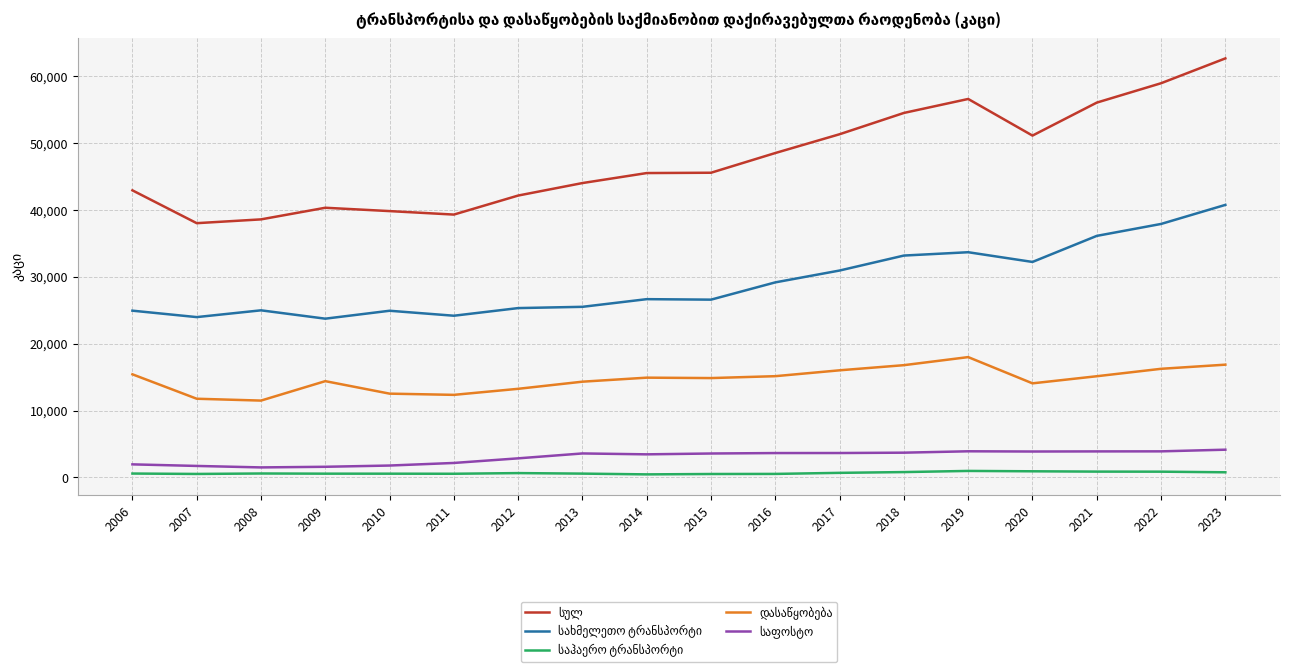

What is the maximum value shown in the chart?

62696.0